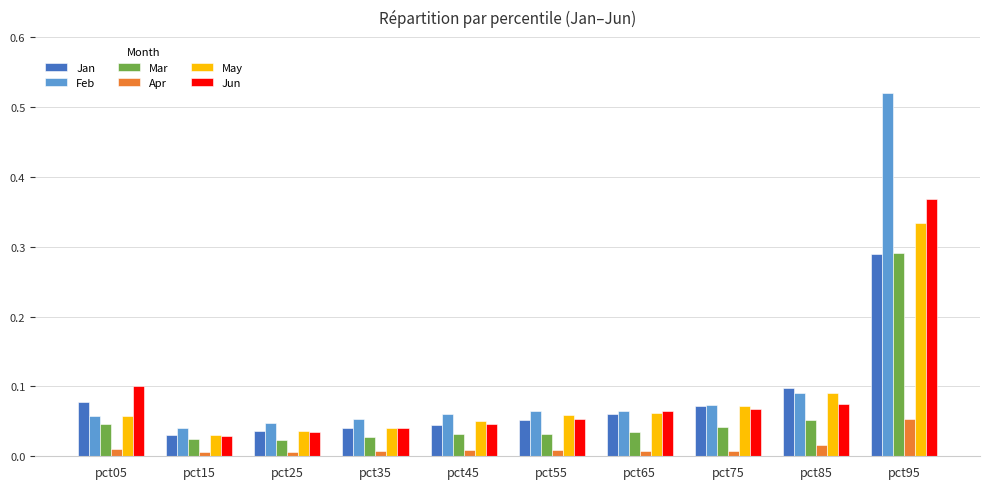

What is the sum of all Jun values?

0.9